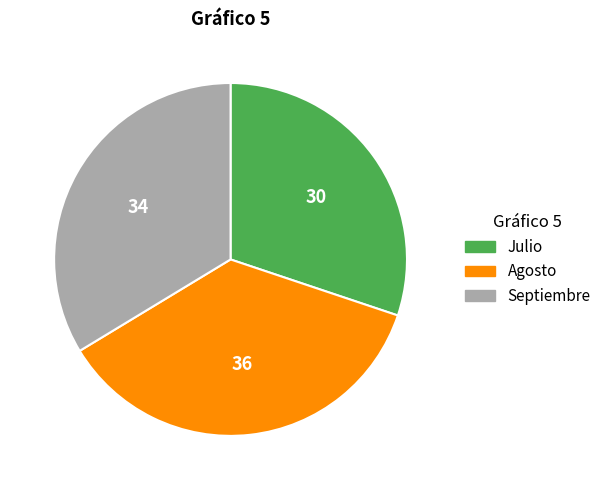

Combined, do Septiembre and Julio account for over 50%?

Yes